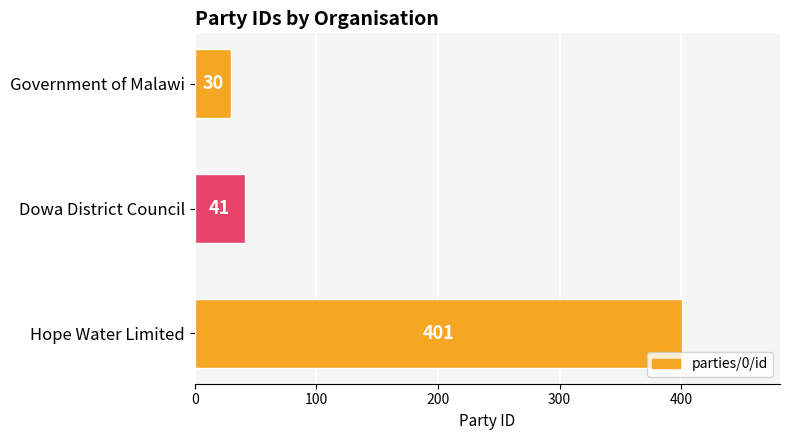

True or false: the data shows 30 at Government of Malawi.

True